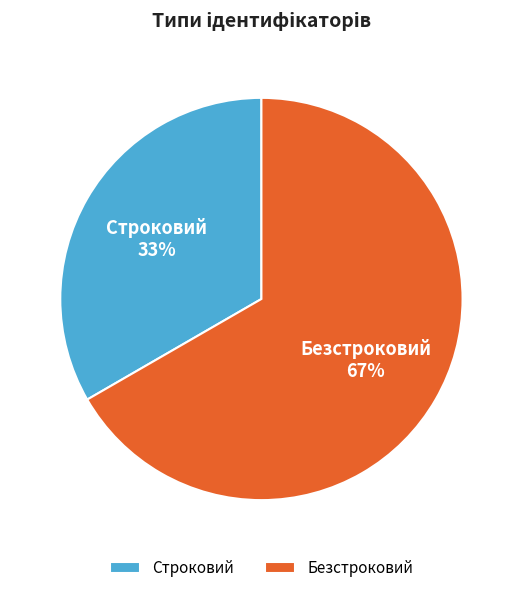

Is the sum of Строковий and Безстроковий greater than half?

Yes